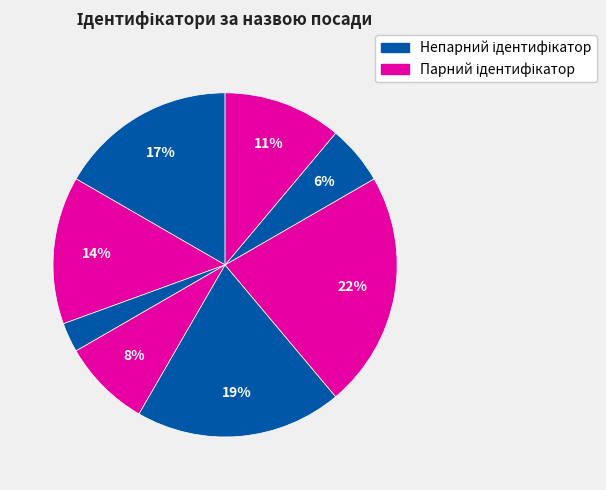

Count the number of slices in the pie.

8